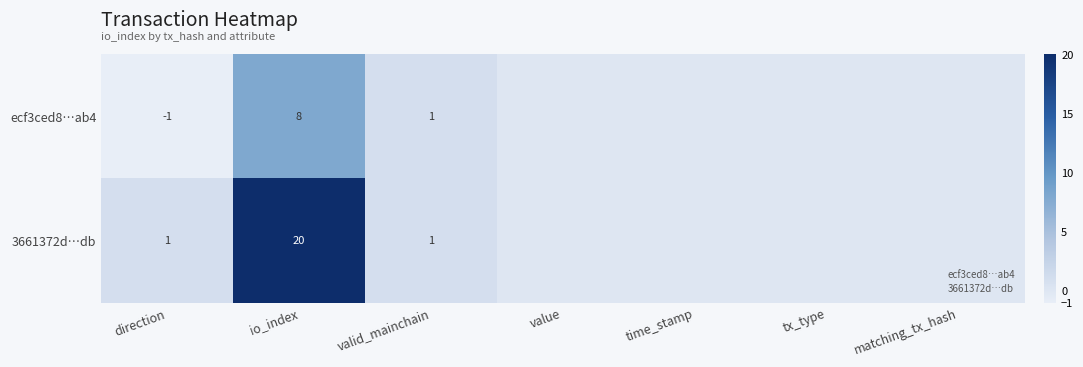

What is the sum of all 3661372d…db values?

22